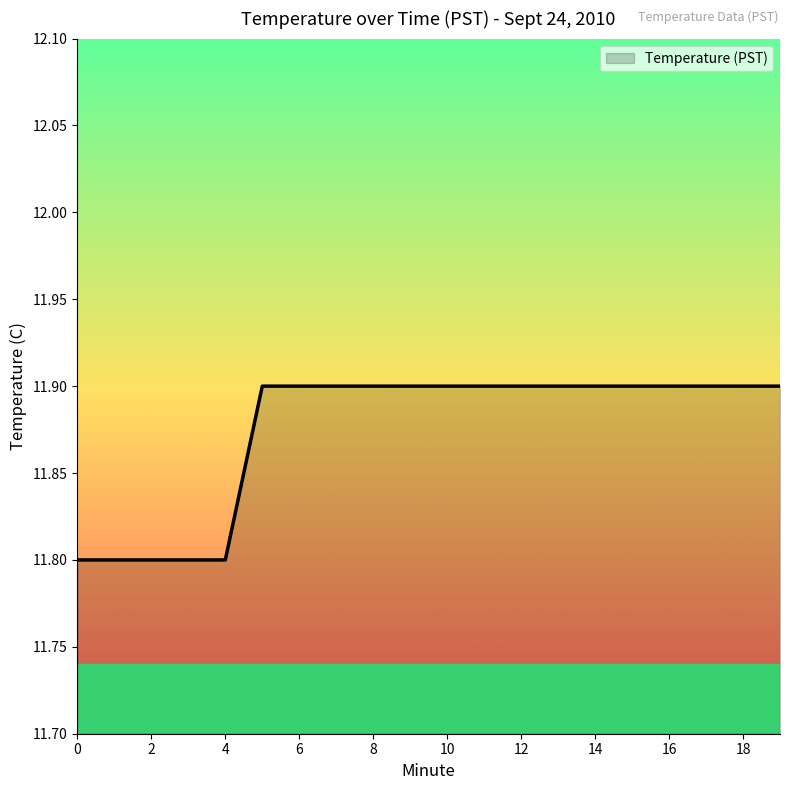

What is the greatest value displayed?

11.9